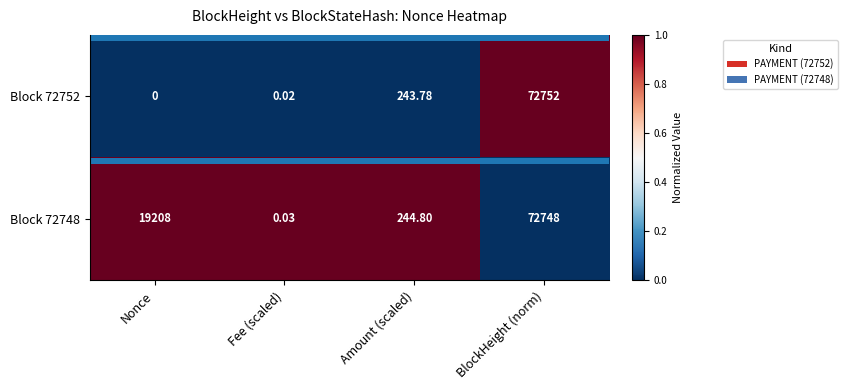

Where does the Block 72752 series first go above 243?

Amount (scaled)